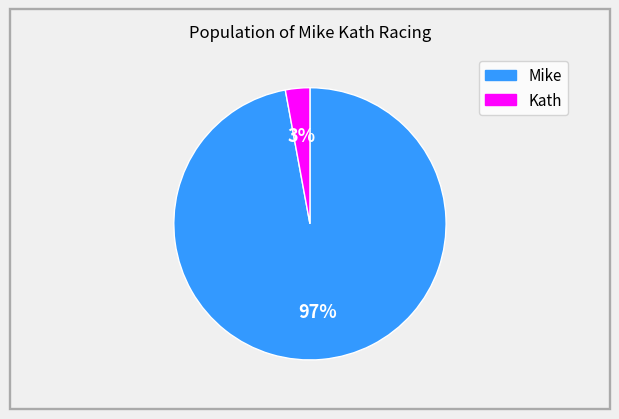

What is the smallest slice in the pie chart?

Kath